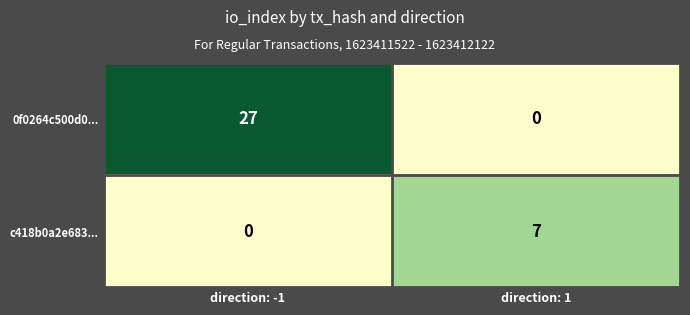

What is the difference between the maximum and minimum values in the 0f0264c500d0... series?

27